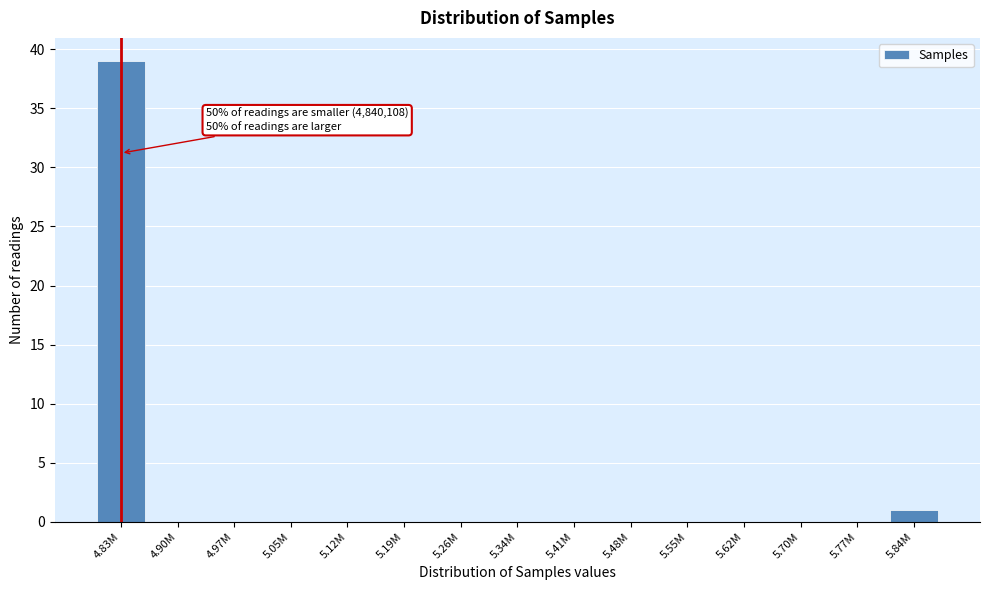

Reading left to right, transcribe all the data shown in this chart.

4.83M=39	4.90M=0	4.97M=0	5.05M=0	5.12M=0	5.19M=0	5.26M=0	5.34M=0	5.41M=0	5.48M=0	5.55M=0	5.62M=0	5.70M=0	5.77M=0	5.84M=1